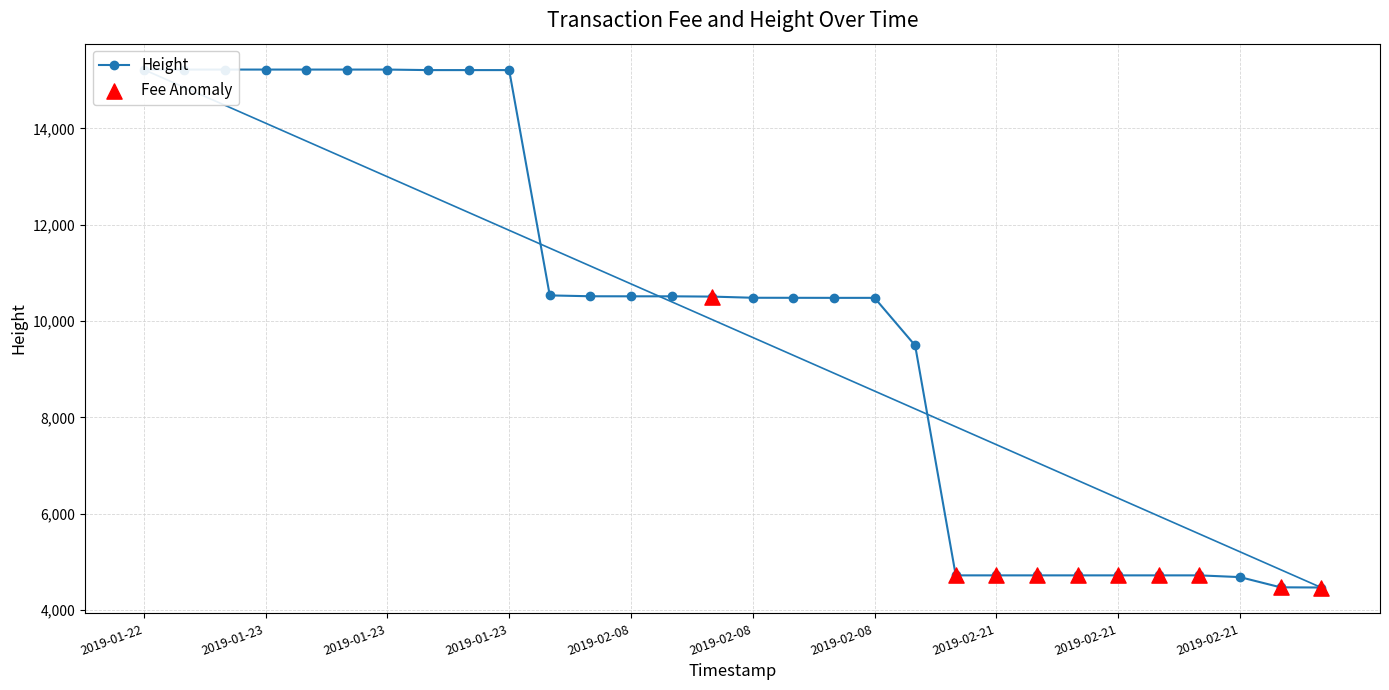

Approximately how many times larger is the value at 2019-02-08 18:53:00 compared to 2019-02-21 21:49:38?

2.3